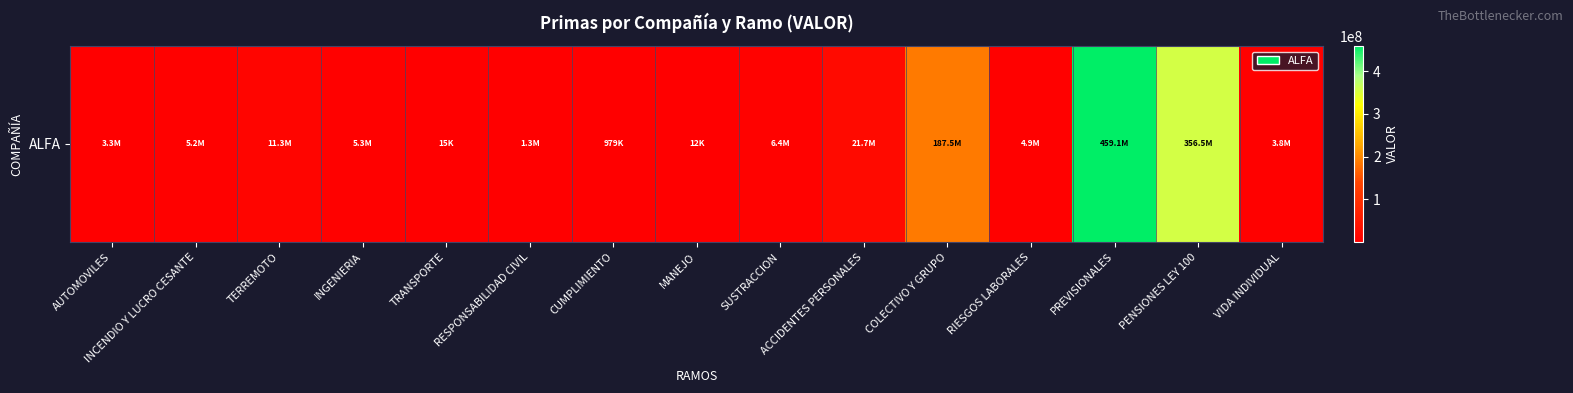

Which label corresponds to the largest value in the chart?

PREVISIONALES